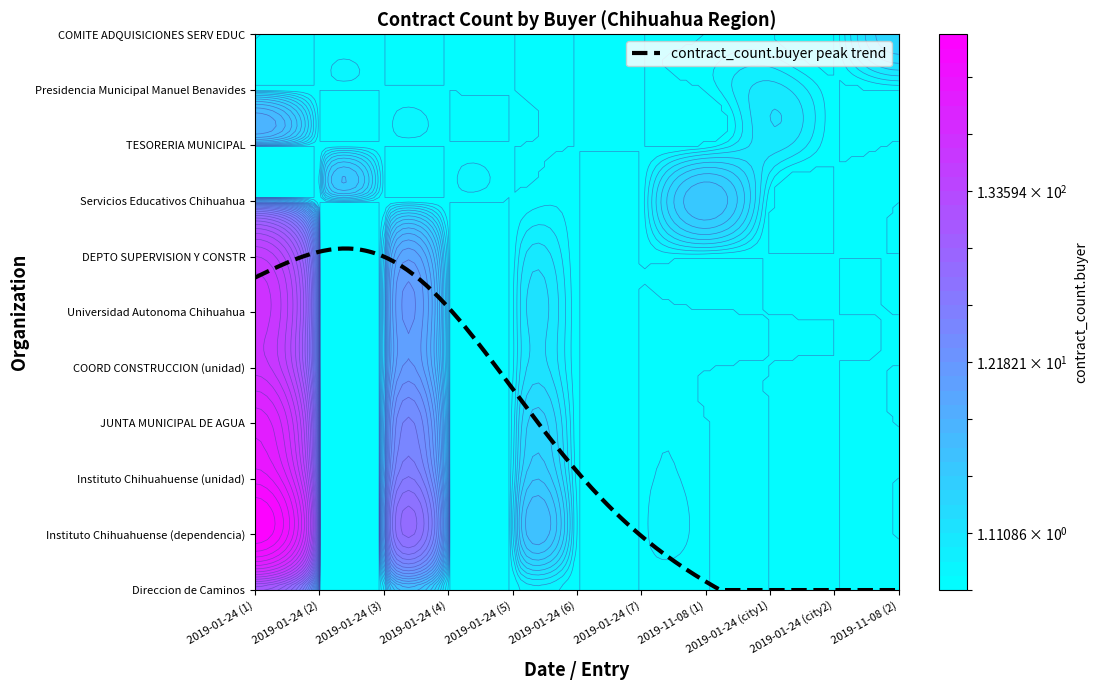

How many data points does each series have?

11